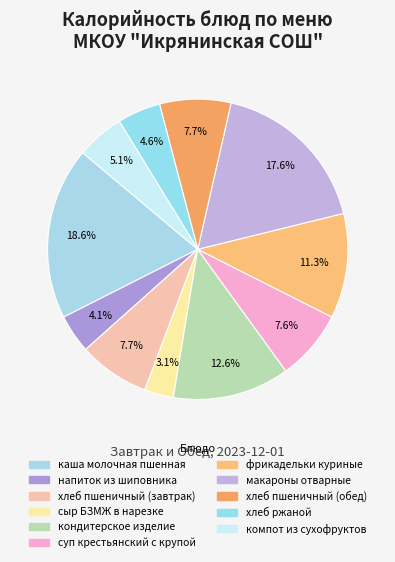

To the nearest percent, what is the combined percentage of хлеб пшеничный (обед) and сыр БЗМЖ в нарезке?

11%